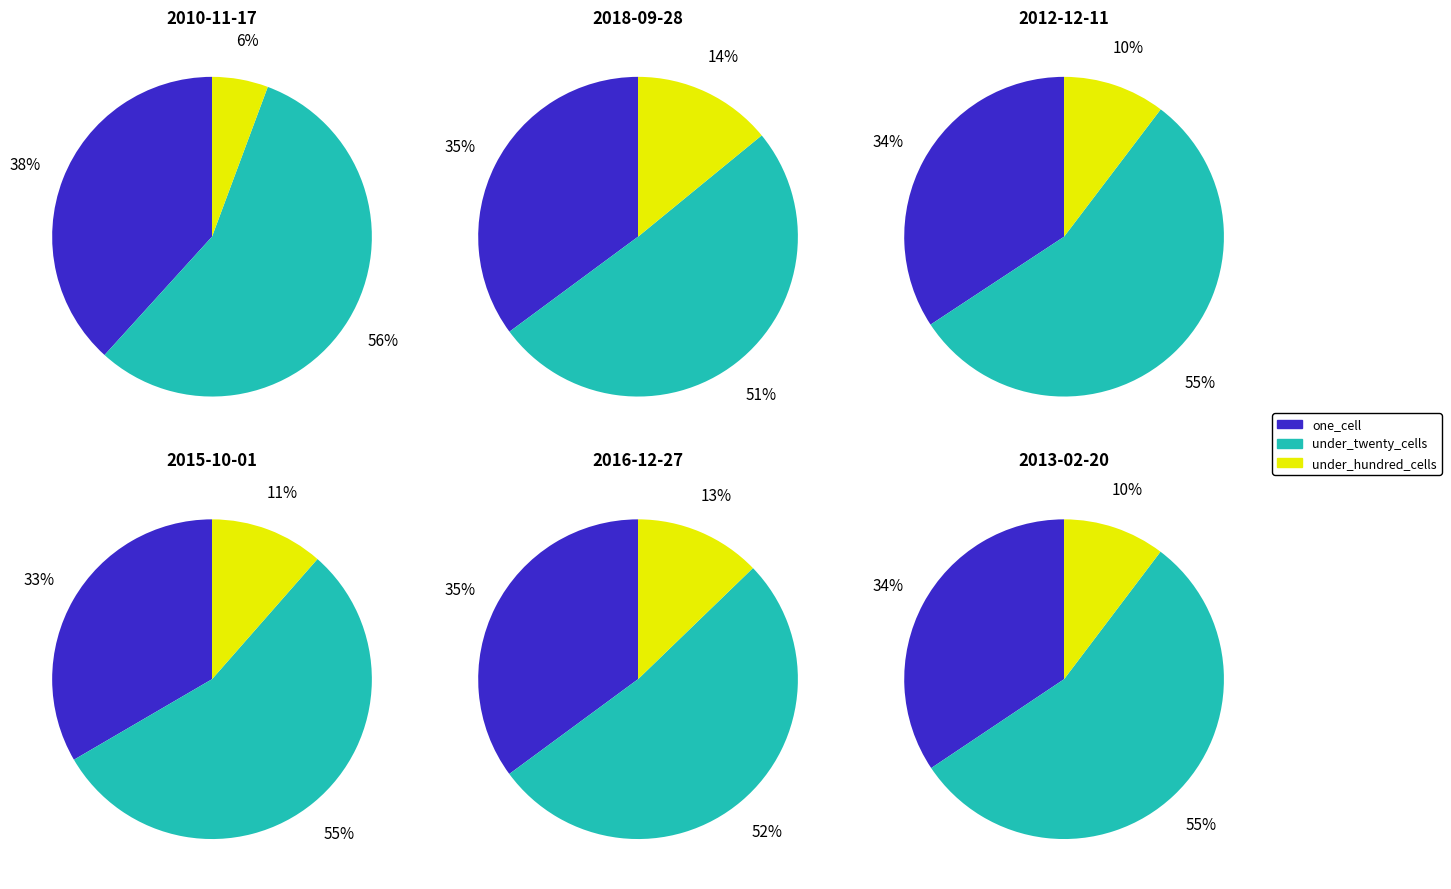

Which has a higher value, 2016-12-27 or 2015-10-01?

2016-12-27